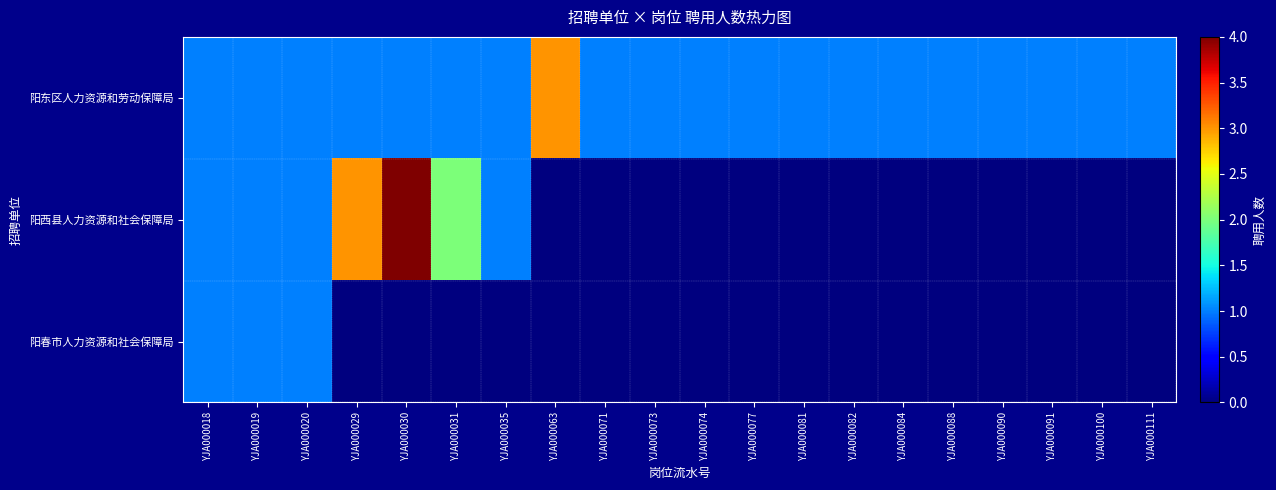

How many categories are shown in the chart?

20